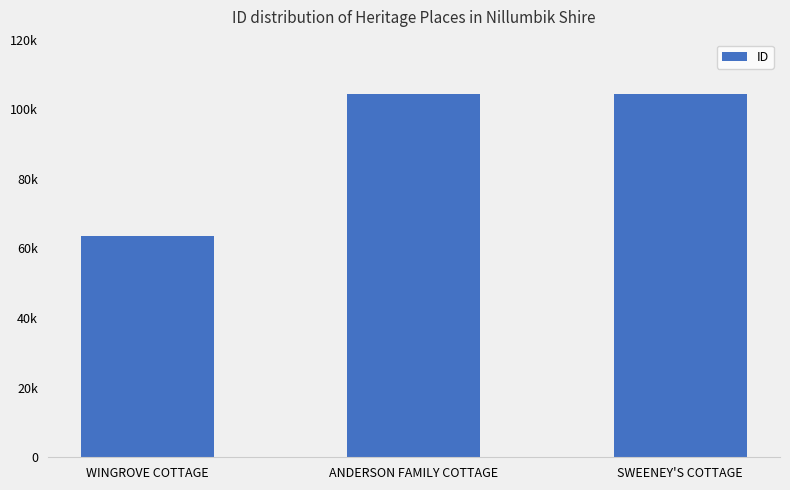

Rank the categories by value from highest to lowest.

SWEENEY'S COTTAGE, ANDERSON FAMILY COTTAGE, WINGROVE COTTAGE